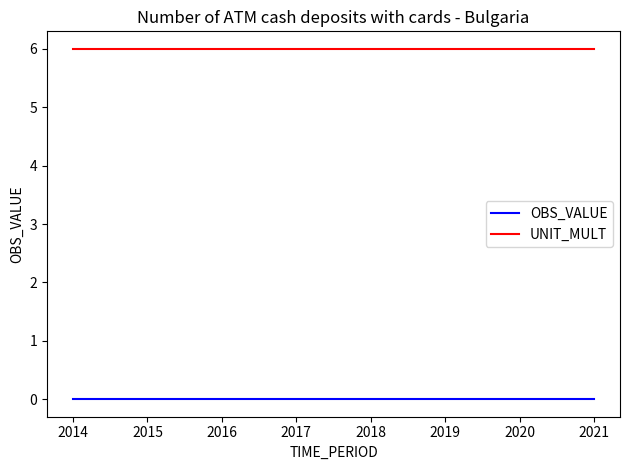

Reading left to right, what are all the values shown in this chart?

OBS_VALUE: 0	0	0	0	0	0	0	0
UNIT_MULT: 6	6	6	6	6	6	6	6